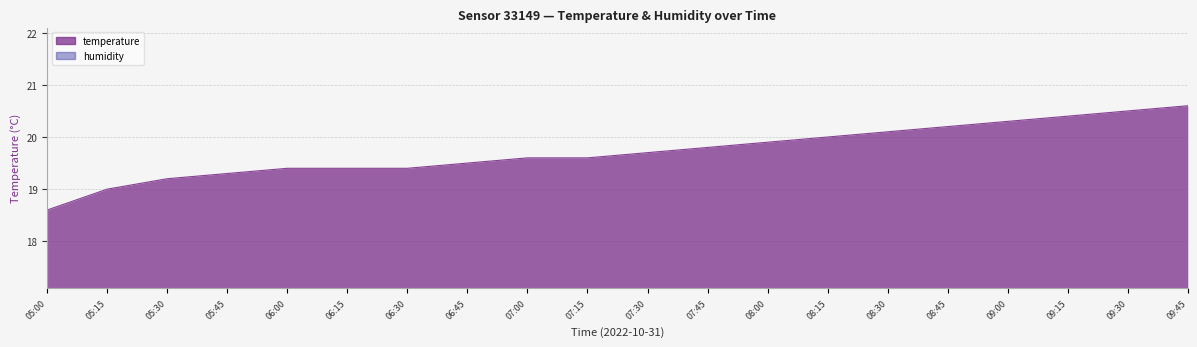

How many lines are shown in the chart?

1